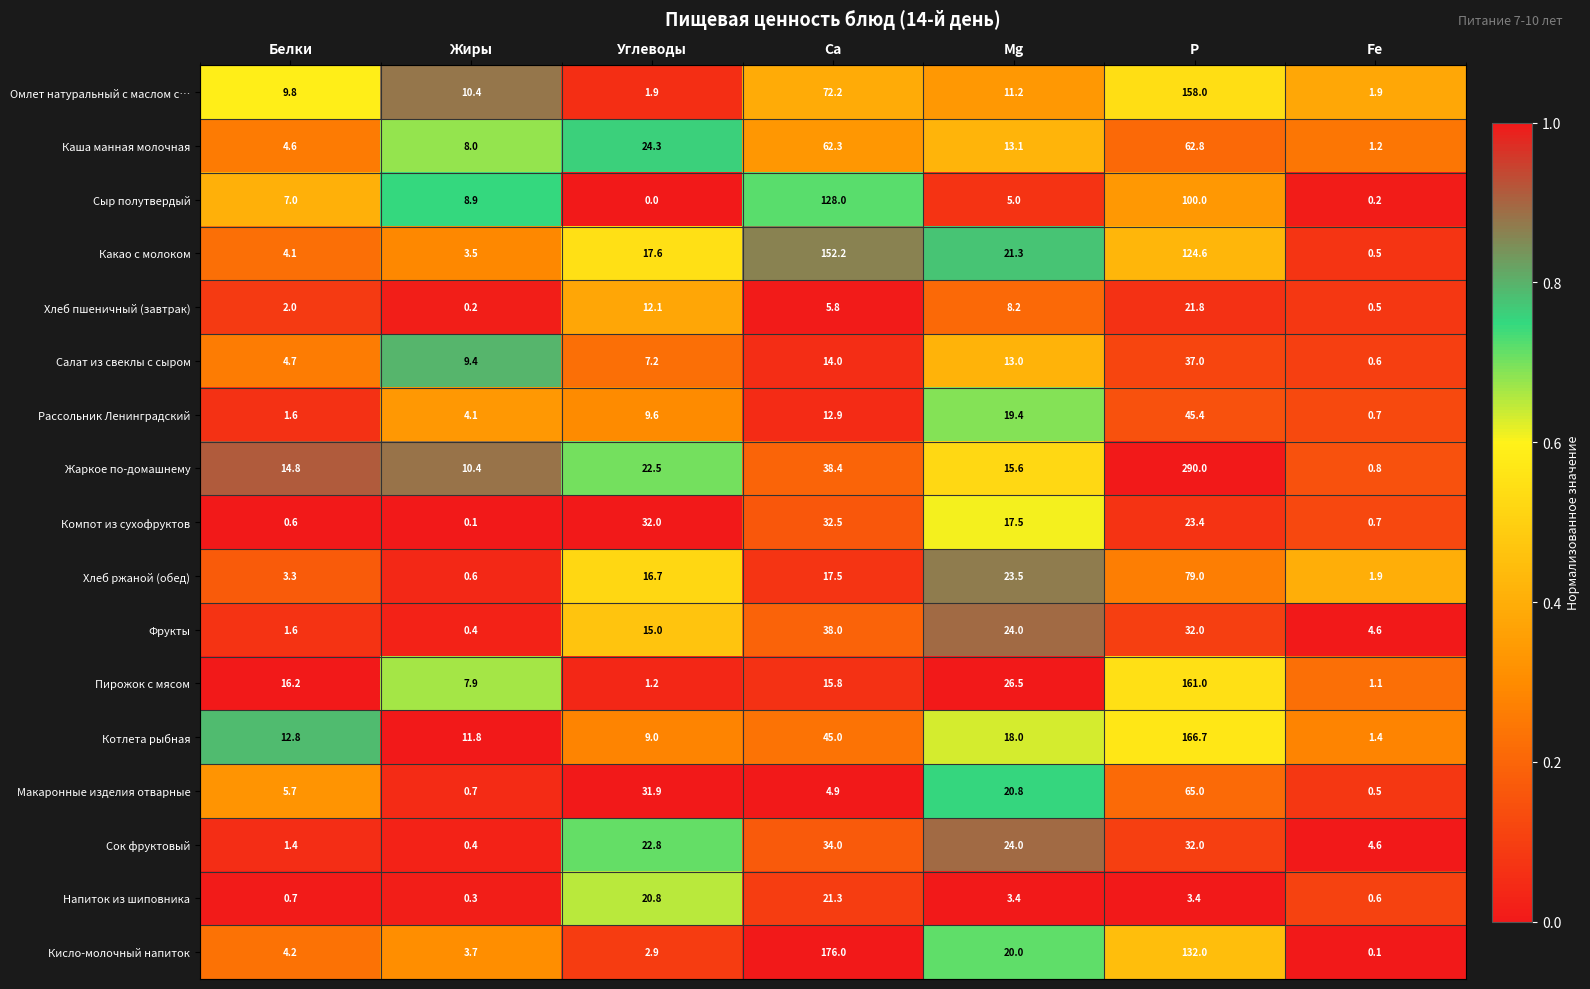

What is the difference between the Хлеб пшеничный (завтрак) values at Ca and Mg?

2.4